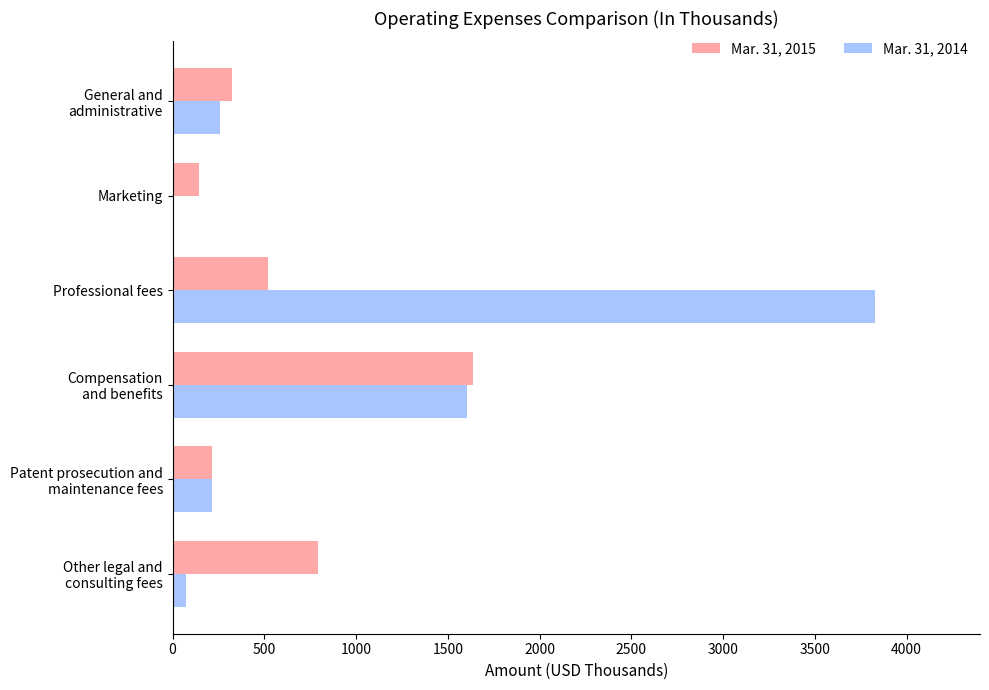

What is the maximum value shown in the chart?

3826